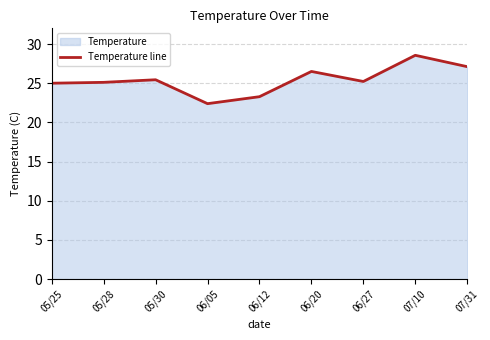

What is the sum of the values at 06/20 and 05/30?

51.9